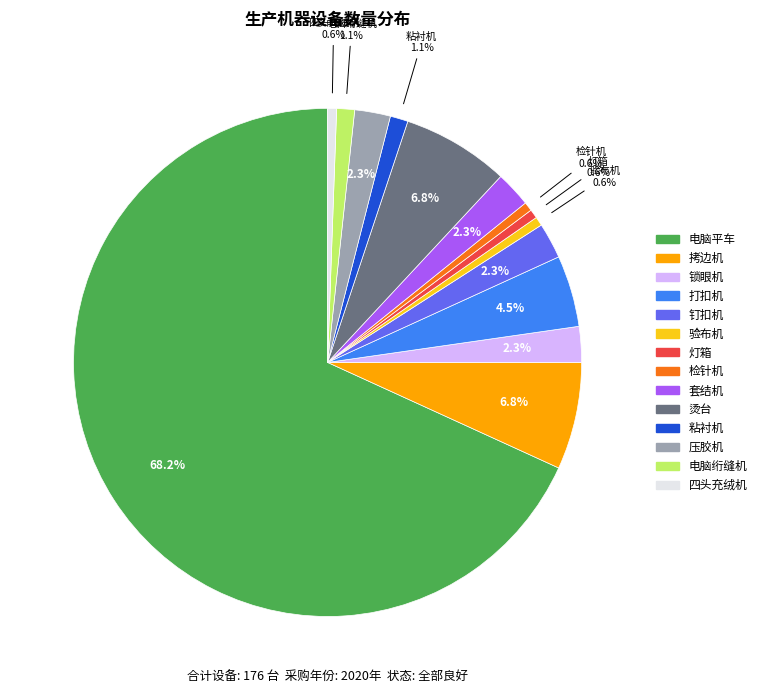

Do 套结机 and 电脑绗缝机 together represent more than half of the pie?

No